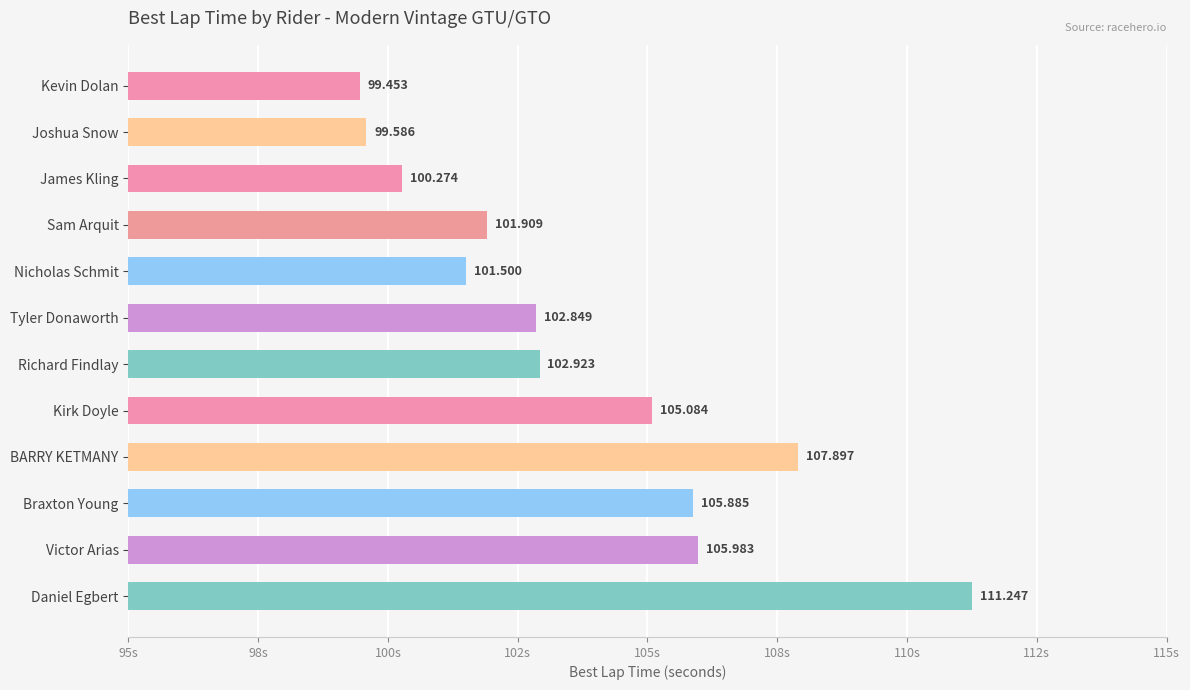

What is the sum of all values?

1244.6